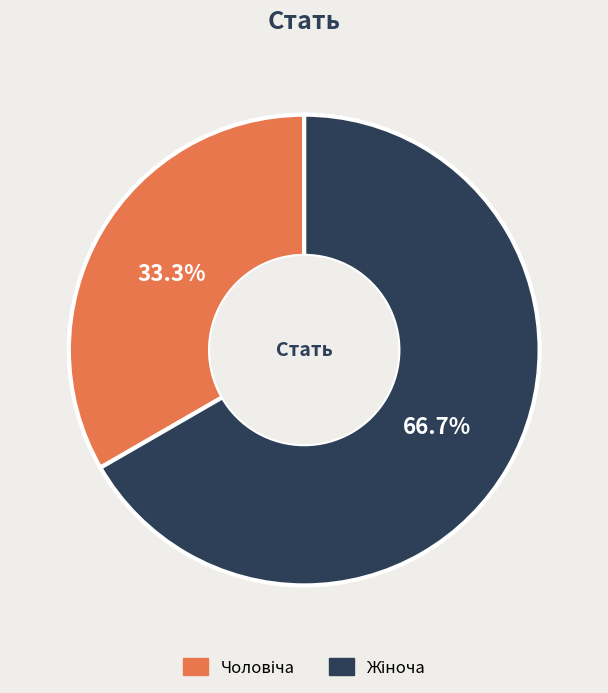

Does any single category account for the majority?

Yes